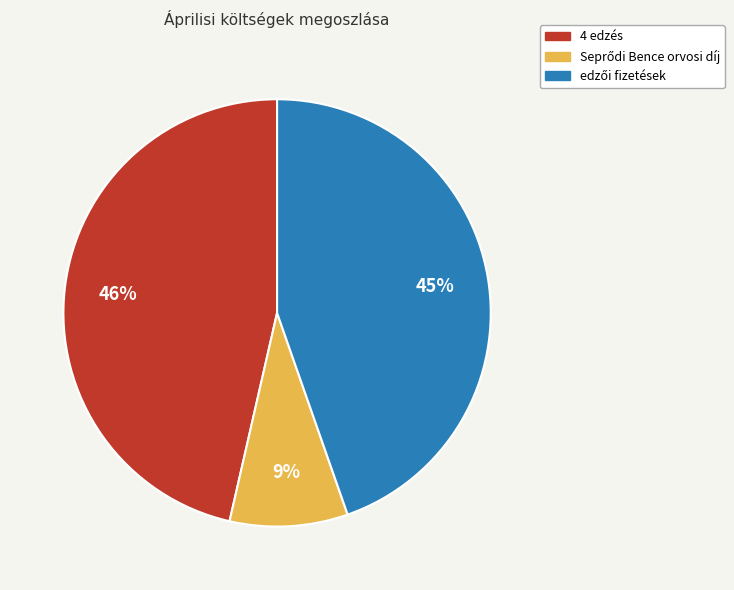

True or false: 4 edzés accounts for 41% of the total.

False